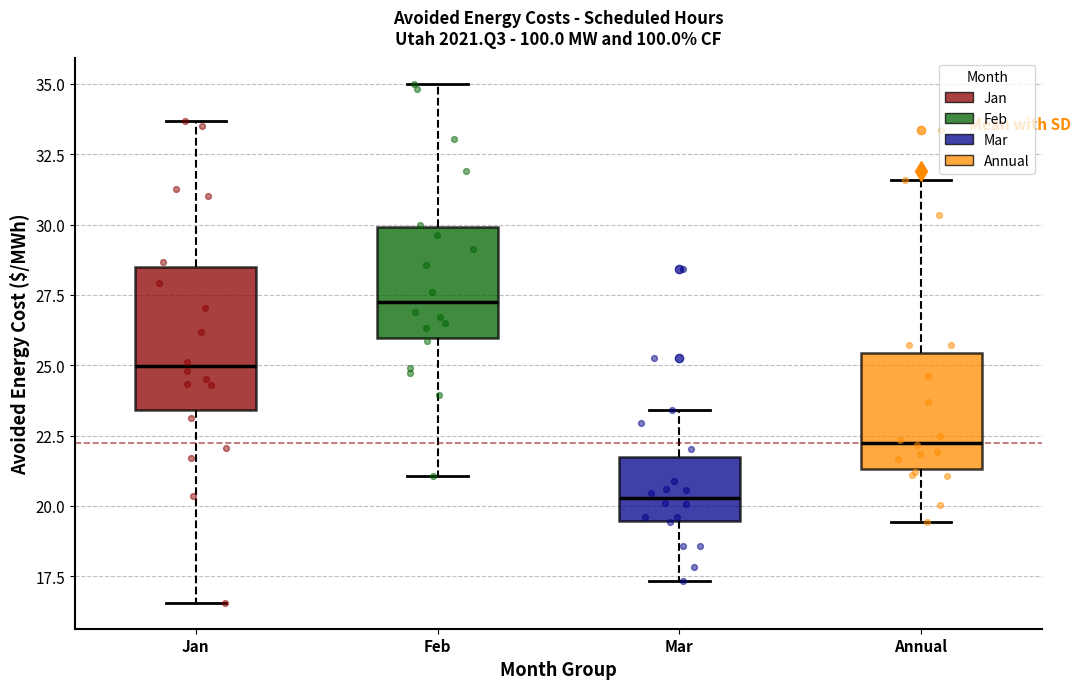

Reading left to right, transcribe this box plot: for each box, give where its median line is, the range the box spans, and where its two whiskers end, as read against the y-axis. The values are not printed on the chart, so give them approximately, as read against the axis.

Jan: median 25.0, box 23.5 to 28.5, whiskers 16.5 to 33.5
Feb: median 27.0, box 26.0 to 30.0, whiskers 21.0 to 35.0
Mar: median 20.5, box 19.5 to 21.5, whiskers 17.5 to 23.5
Annual: median 22.5, box 21.5 to 25.5, whiskers 19.5 to 31.5